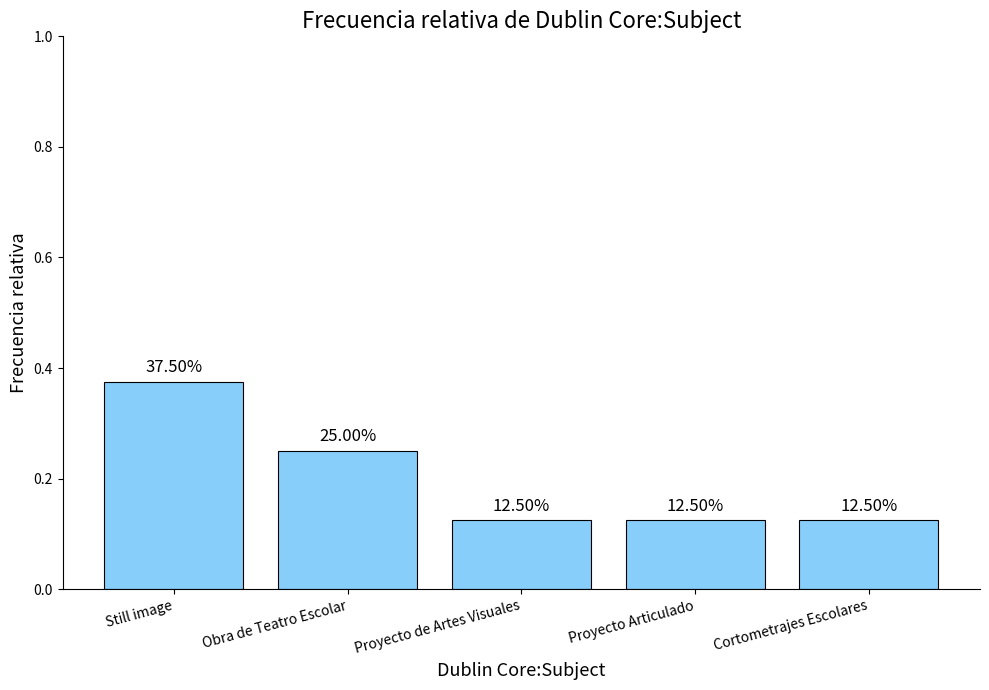

Reading left to right, list all the values displayed in this chart.

0.4	0.2	0.1	0.1	0.1